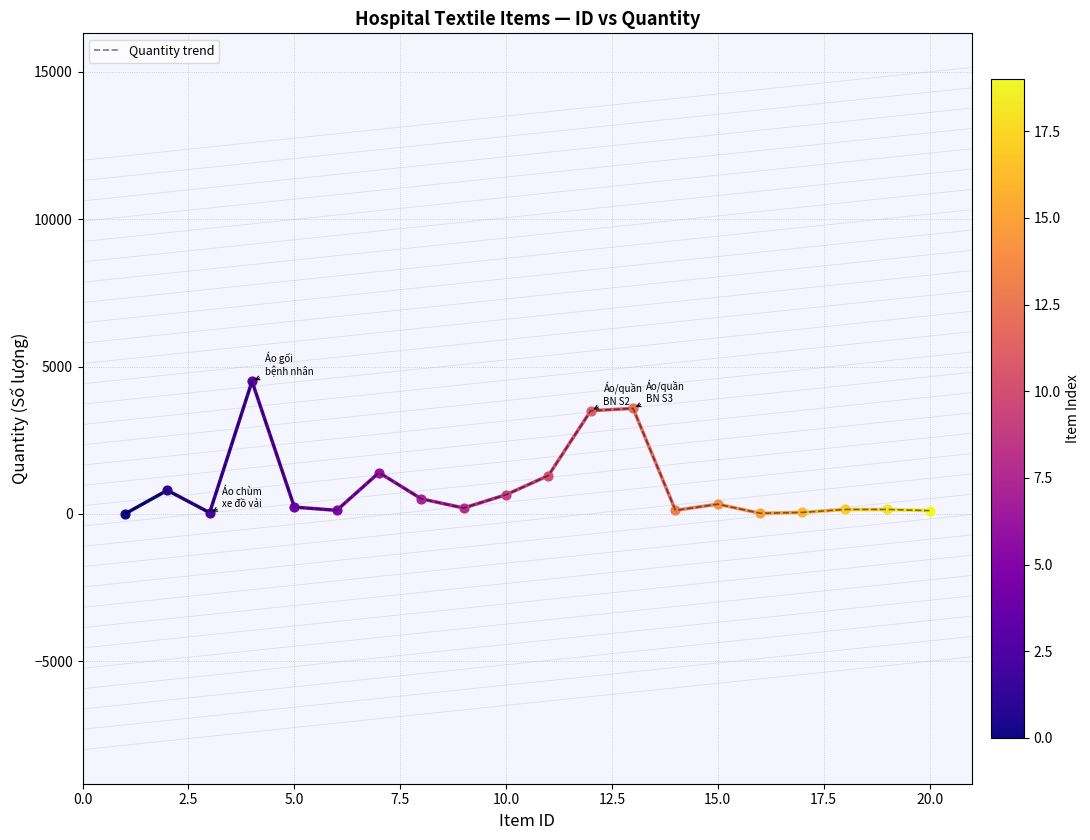

What is the maximum value shown in the chart?

4500